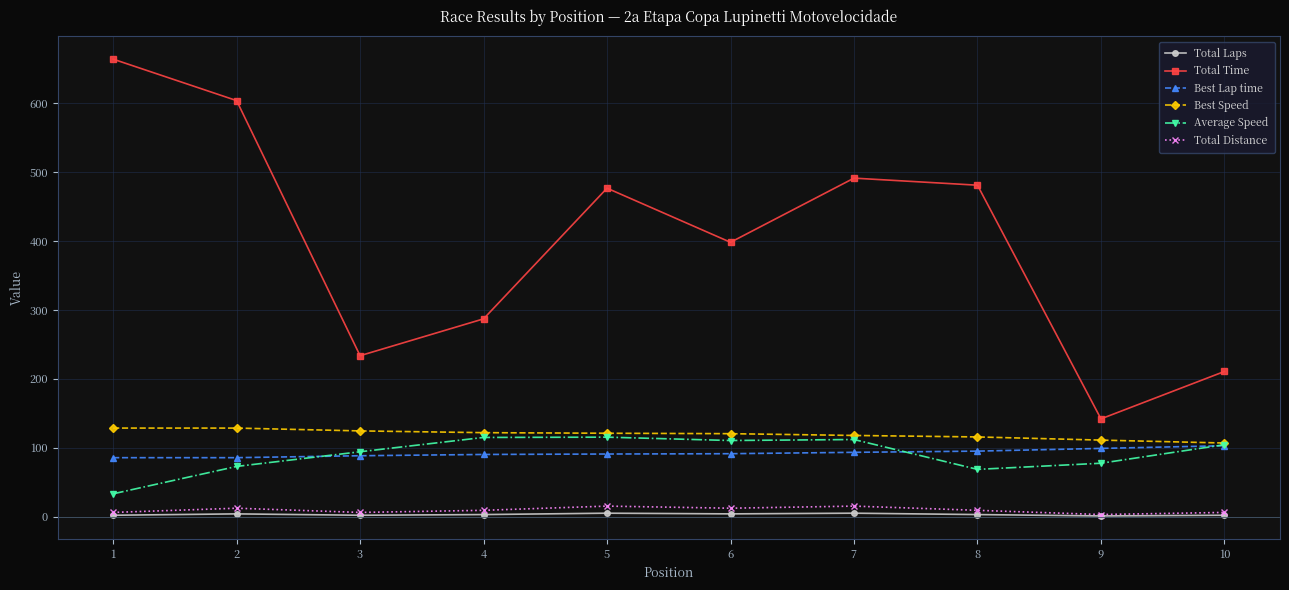

Which series has the largest total across all categories?

Total Time